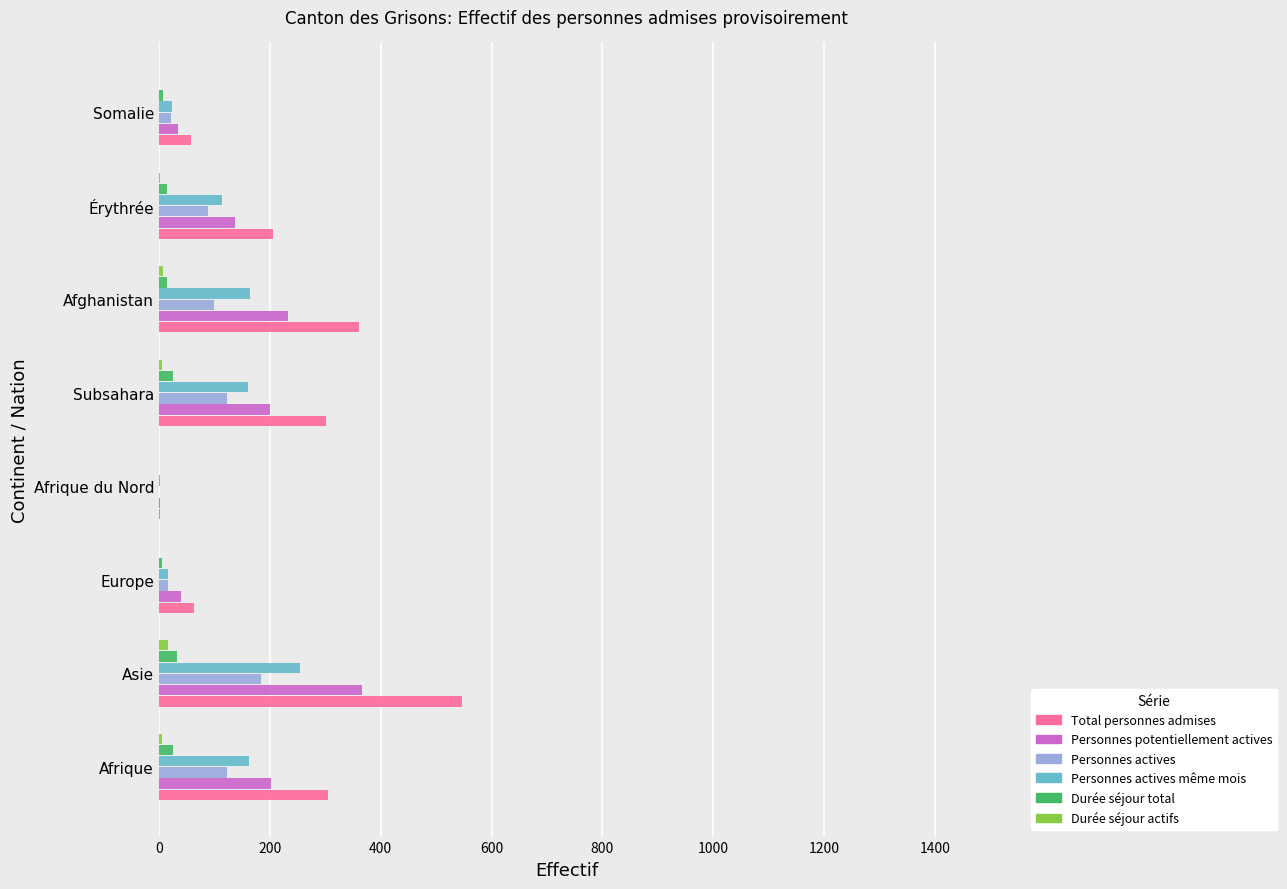

What is the sum of all Durée séjour actifs values?

41